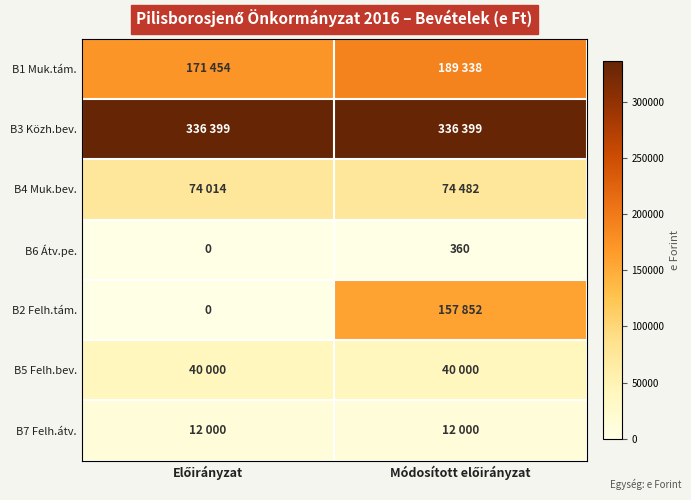

Which series has the largest range (max minus min)?

B2 Felh.tám.